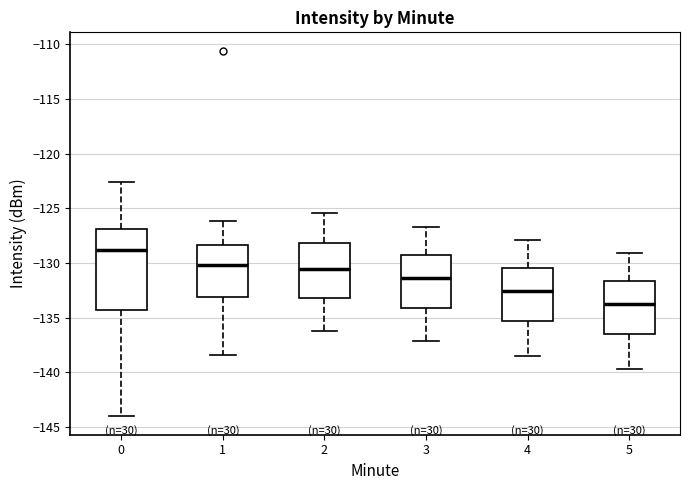

Where is the lower edge of the box at x = 2 on the y-axis? The values are not printed on the chart, so give them approximately, as read against the axis.

-133.0